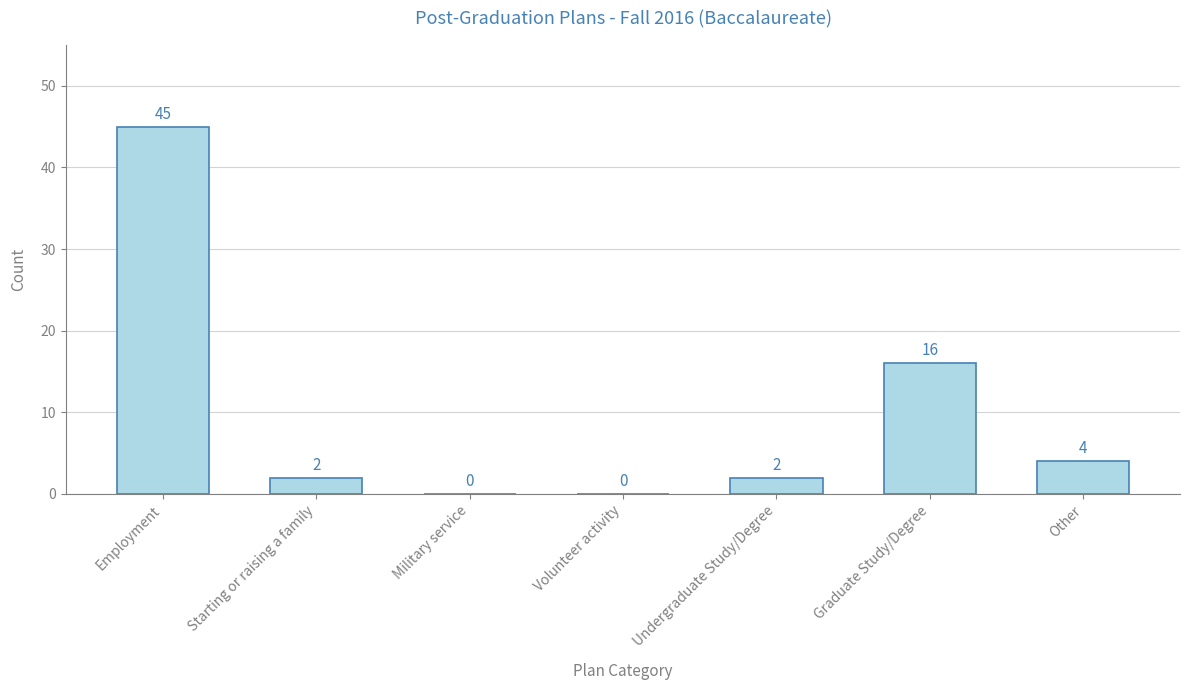

Which label corresponds to the largest value in the chart?

Employment